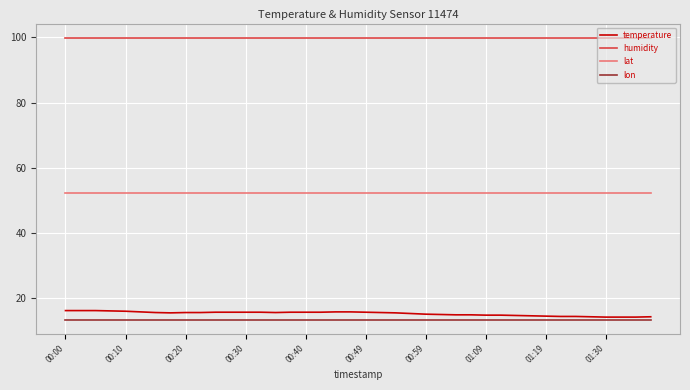

True or false: lat and lon intersect in this chart.

False